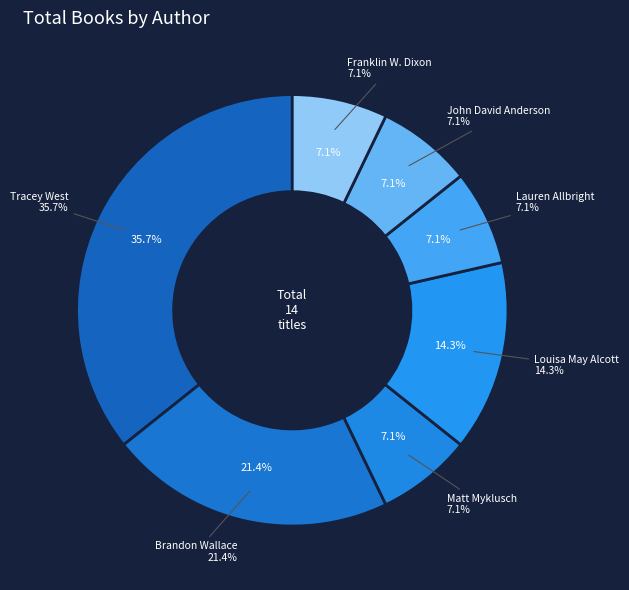

Does Brandon Wallace (474910068) represent more than half of the total?

No